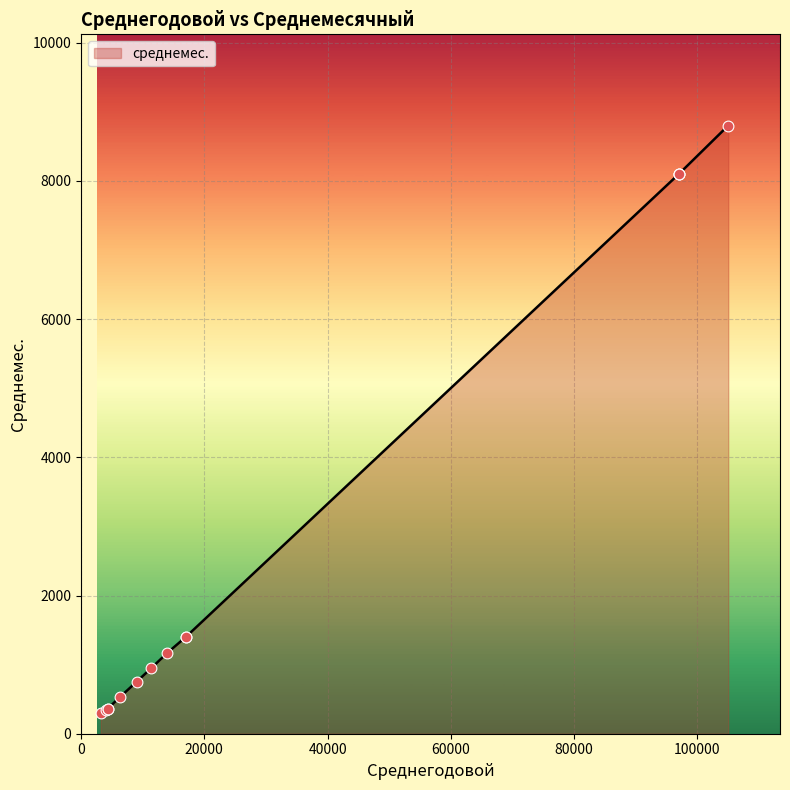

Which has a higher value, 17000 or 97000?

97000